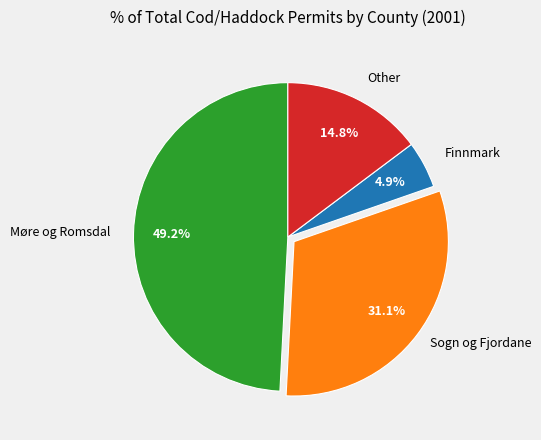

Between Other and Sogn og Fjordane, which is larger?

Sogn og Fjordane